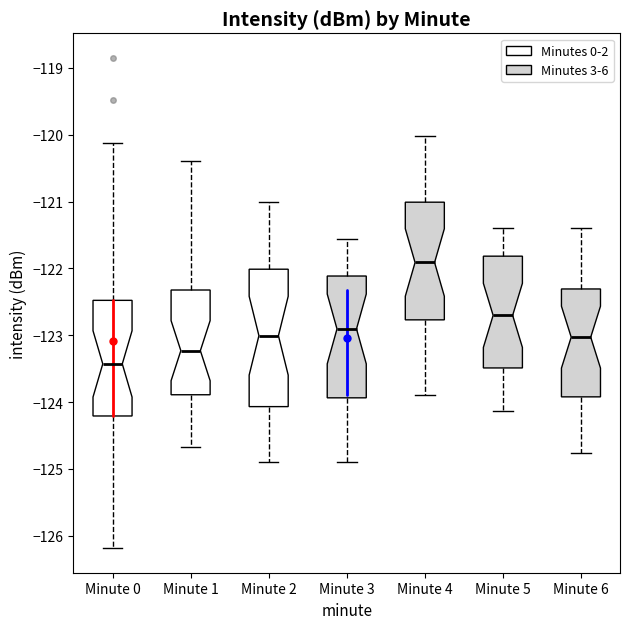

Reading left to right, transcribe this box plot: for each box, give where its median line is, the range the box spans, and where its two whiskers end, as read against the y-axis. The values are not printed on the chart, so give them approximately, as read against the axis.

Minute 0: median -123.4, box -124.2 to -122.5, whiskers -126.2 to -120.1
Minute 1: median -123.2, box -123.9 to -122.3, whiskers -124.7 to -120.4
Minute 2: median -123.0, box -124.1 to -122.0, whiskers -124.9 to -121.0
Minute 3: median -122.9, box -123.9 to -122.1, whiskers -124.9 to -121.6
Minute 4: median -121.9, box -122.8 to -121.0, whiskers -123.9 to -120.0
Minute 5: median -122.7, box -123.5 to -121.8, whiskers -124.1 to -121.4
Minute 6: median -123.0, box -123.9 to -122.3, whiskers -124.8 to -121.4